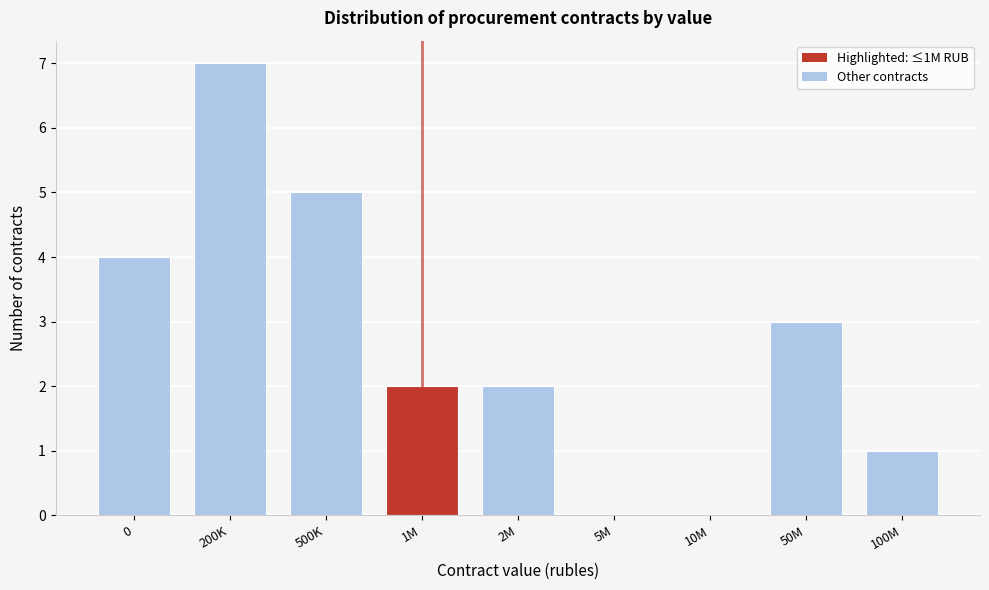

Reading left to right, list all the values displayed in this chart.

0=4	200K=7	500K=5	1M=2	2M=2	5M=0	10M=0	50M=3	100M=1